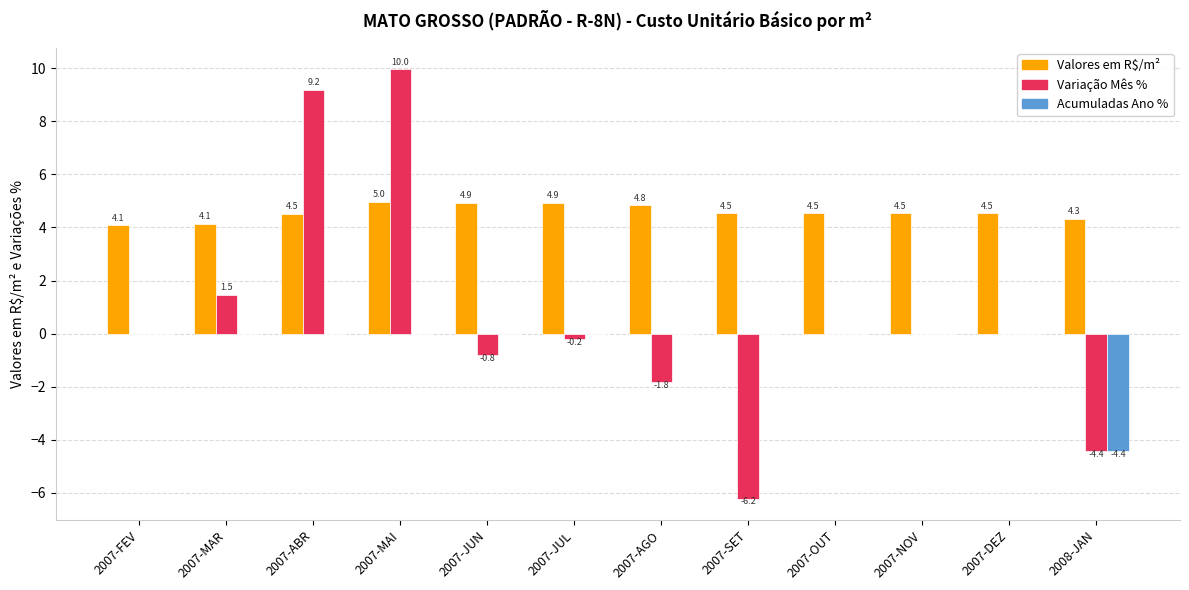

Reading left to right, transcribe all the data shown in this chart.

Valores em R$/m²: 4.1	4.1	4.5	5.0	4.9	4.9	4.8	4.5	4.5	4.5	4.5	4.3
Variação Mês %: 0.0	1.5	9.2	10.0	-0.8	-0.2	-1.8	-6.2	0.0	0.0	0.0	-4.4
Acumuladas Ano %: 0.0	0.0	0.0	0.0	0.0	0.0	0.0	0.0	0.0	0.0	0.0	-4.4